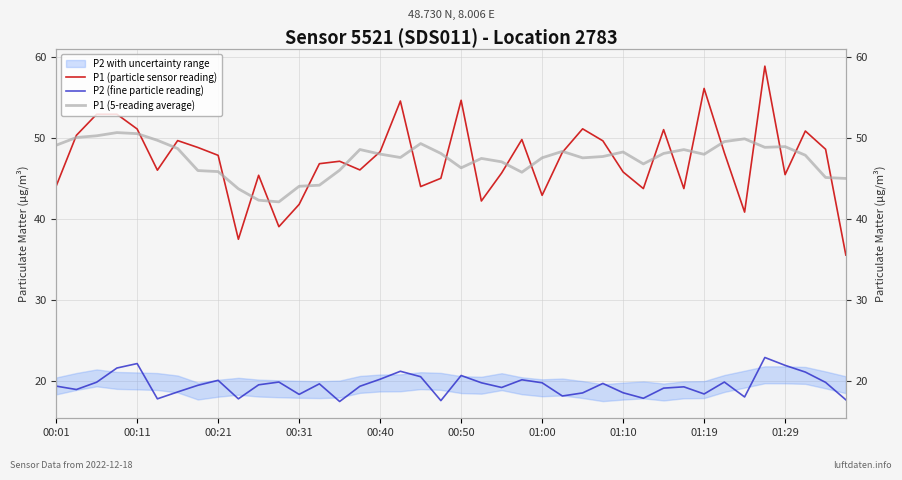

At how many categories does at least one series exceed 32?

40